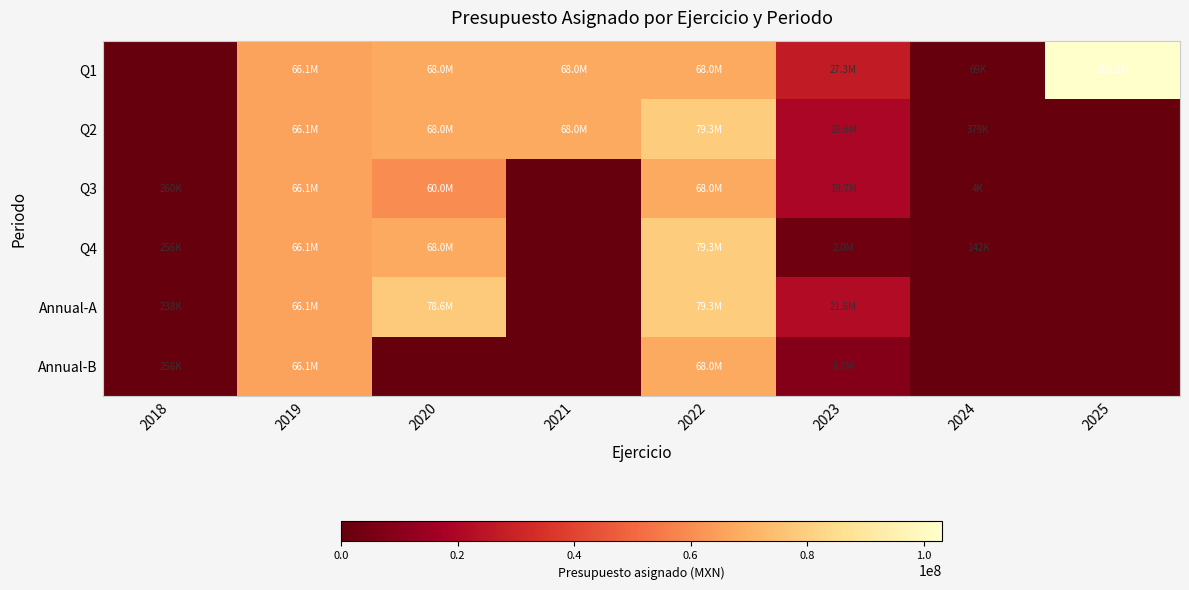

Reading right to left, what are all the values shown in this chart?

Q1: 2025=103158107.0	2024=68822.7	2023=27325990.3	2022=68035115.2	2021=68035115.2	2020=68035115.2	2019=66053509.9	2018=0.0
Q2: 2025=0.0	2024=379090.3	2023=19575148.4	2022=79347254.0	2021=68035115.2	2020=68035115.2	2019=66053509.9	2018=0.0
Q3: 2025=0.0	2024=4052.0	2023=19655000.7	2022=68035115.2	2021=0.0	2020=60035115.1	2019=66053509.9	2018=259541.0
Q4: 2025=0.0	2024=141553.7	2023=2045837.5	2022=79347254.0	2021=0.0	2020=68035115.2	2019=66053509.9	2018=256286.0
Annual-A: 2025=0.0	2024=0.0	2023=21592559.5	2022=79347254.0	2021=0.0	2020=78577397.9	2019=66053509.9	2018=238301.0
Annual-B: 2025=0.0	2024=0.0	2023=8166155.7	2022=68035115.2	2021=0.0	2020=0.0	2019=66053509.9	2018=255732.0